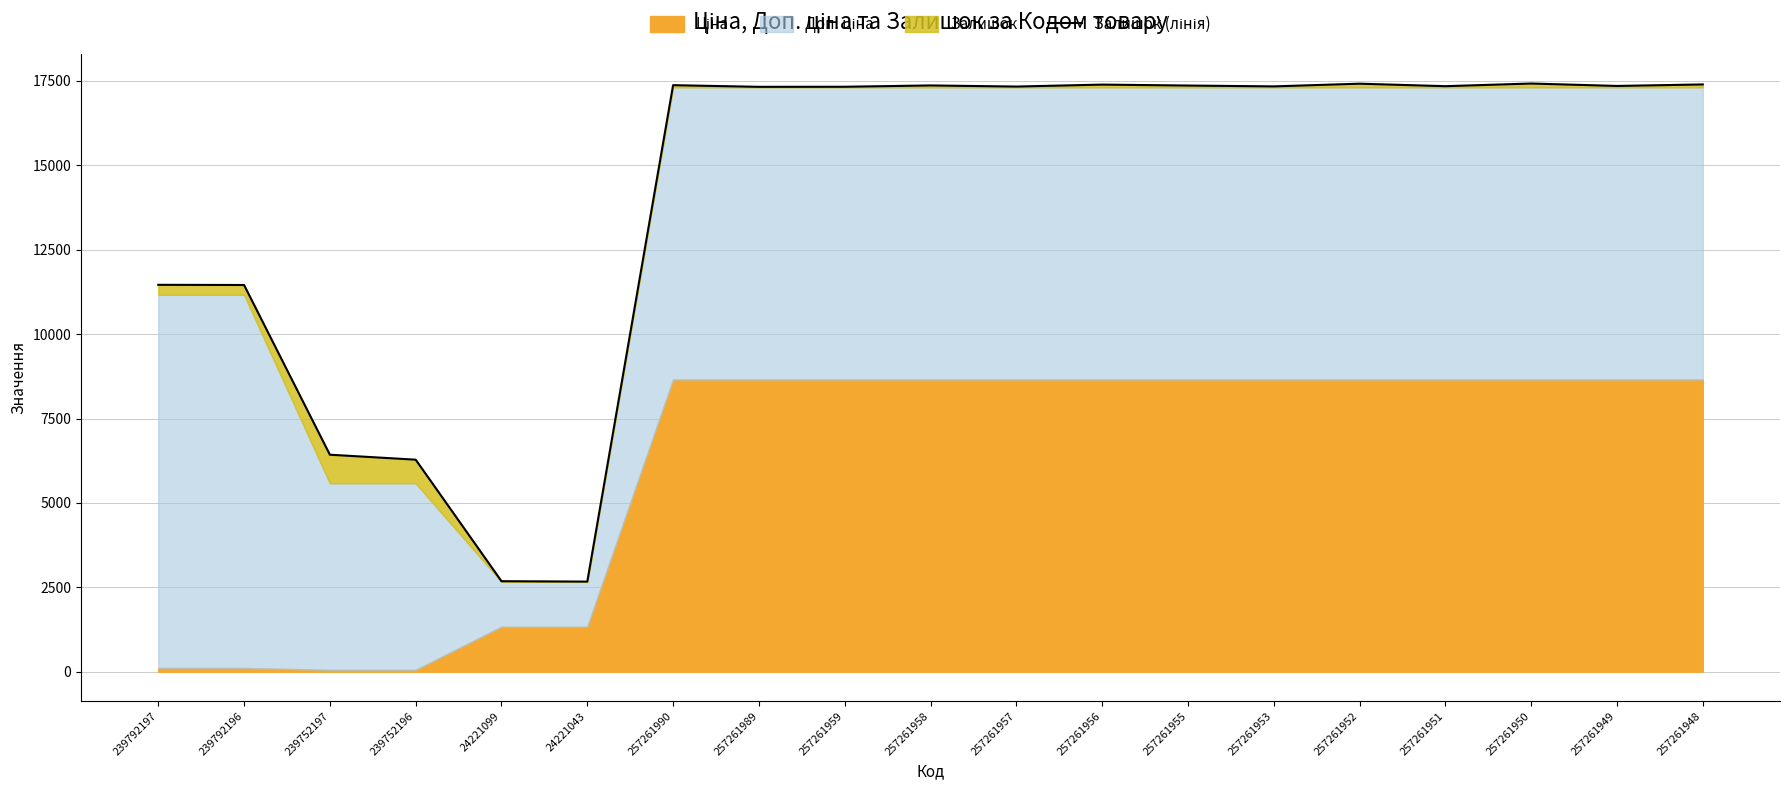

What is the label of the 15th point from the right?

24221099